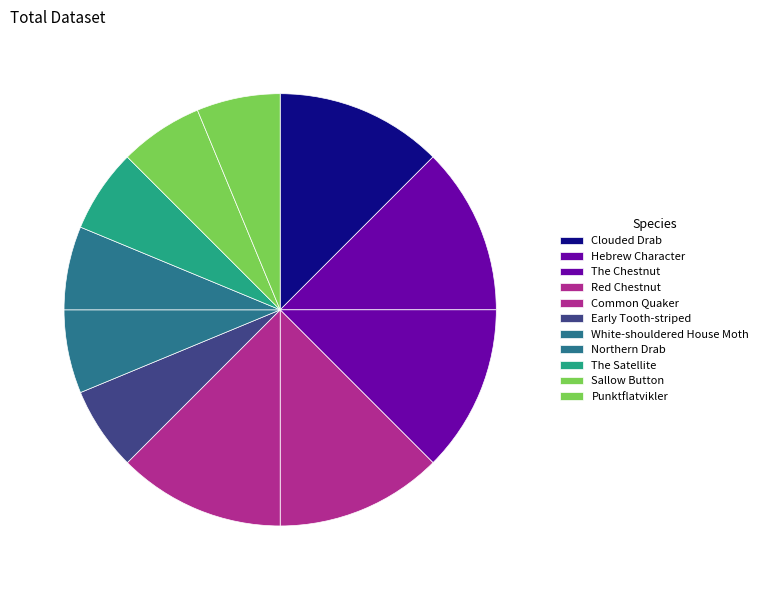

What is the total percentage of Red Chestnut and Clouded Drab?

25.0%